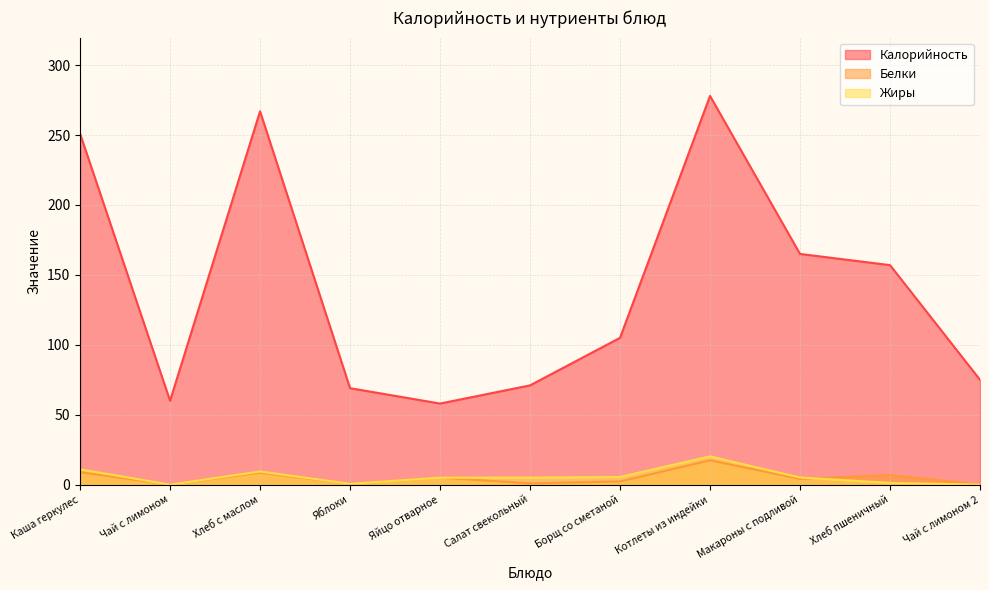

The Жиры series shows 0.0 at Чай с лимоном. True or false?

True